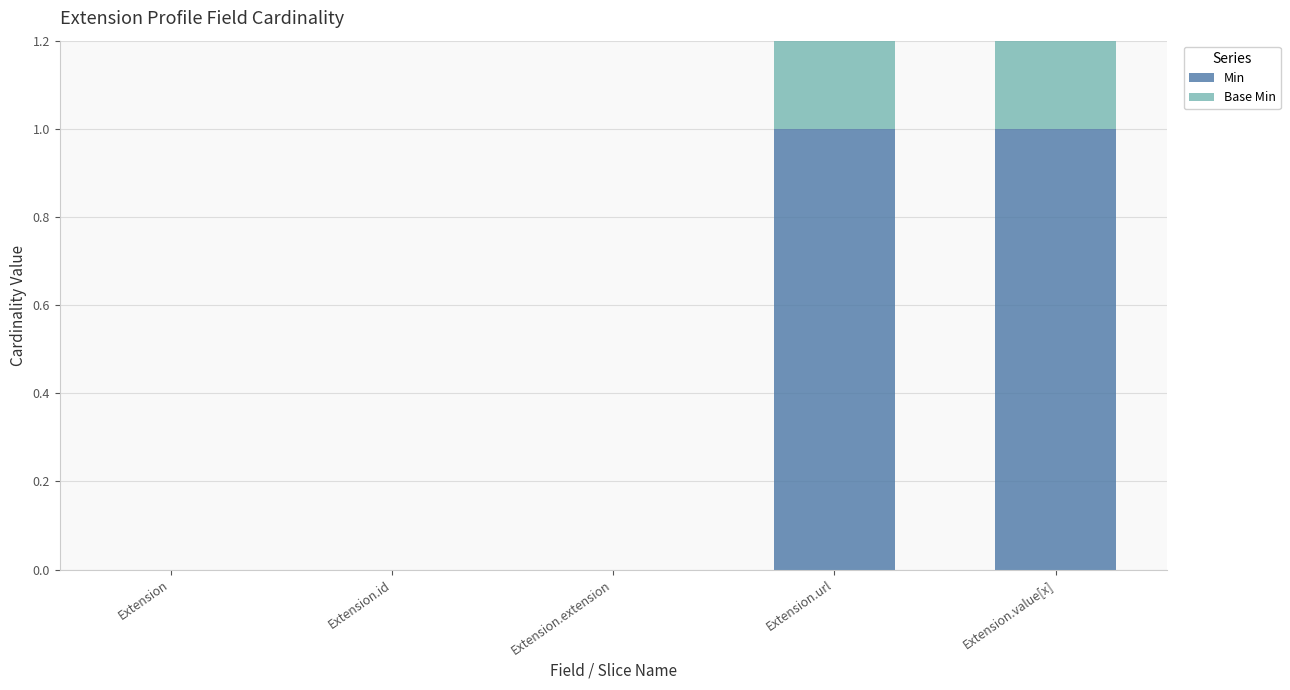

What position from the right is Extension?

5